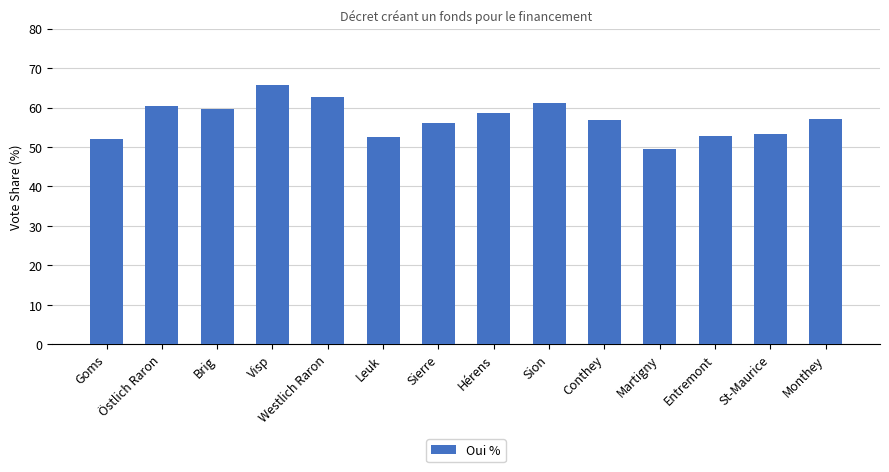

Reading left to right, what are all the values shown in this chart?

Goms=51.9	Östlich Raron=60.4	Brig=59.6	Visp=65.7	Westlich Raron=62.8	Leuk=52.5	Sierre=56.1	Hérens=58.7	Sion=61.2	Conthey=56.8	Martigny=49.4	Entremont=52.8	St-Maurice=53.2	Monthey=57.2